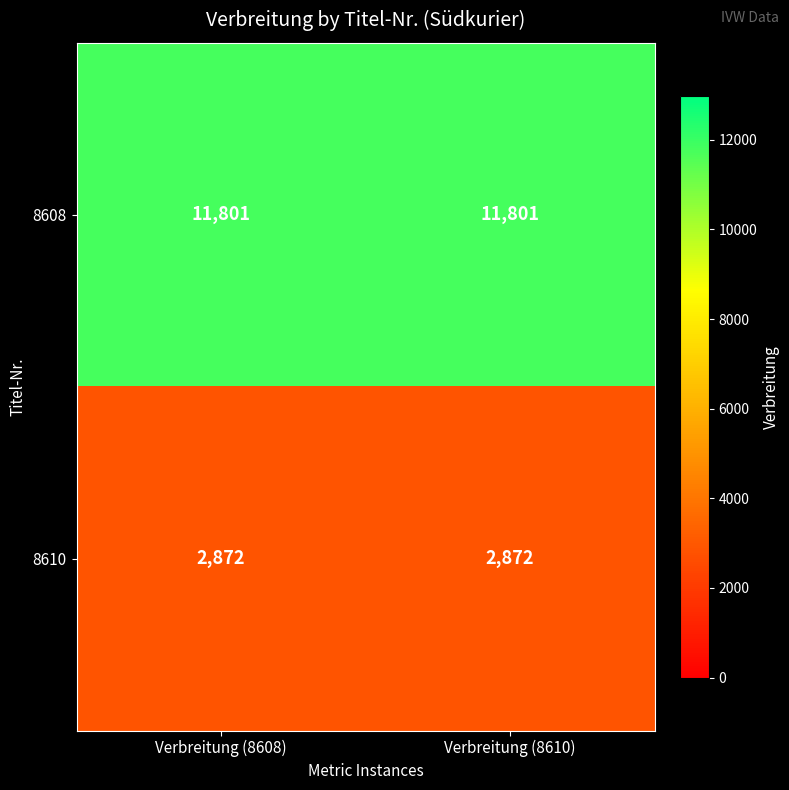

What is the maximum value for 8608?

11801